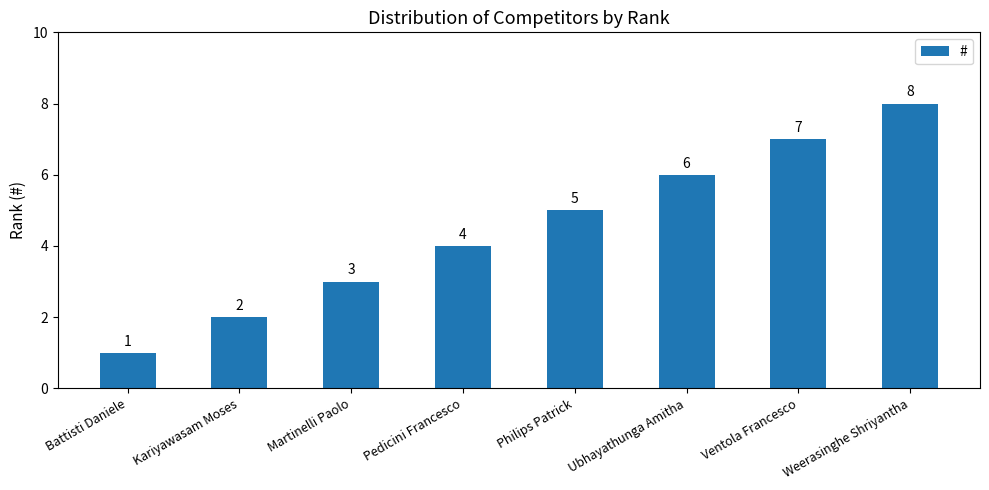

How many values are between 3 and 7?

5